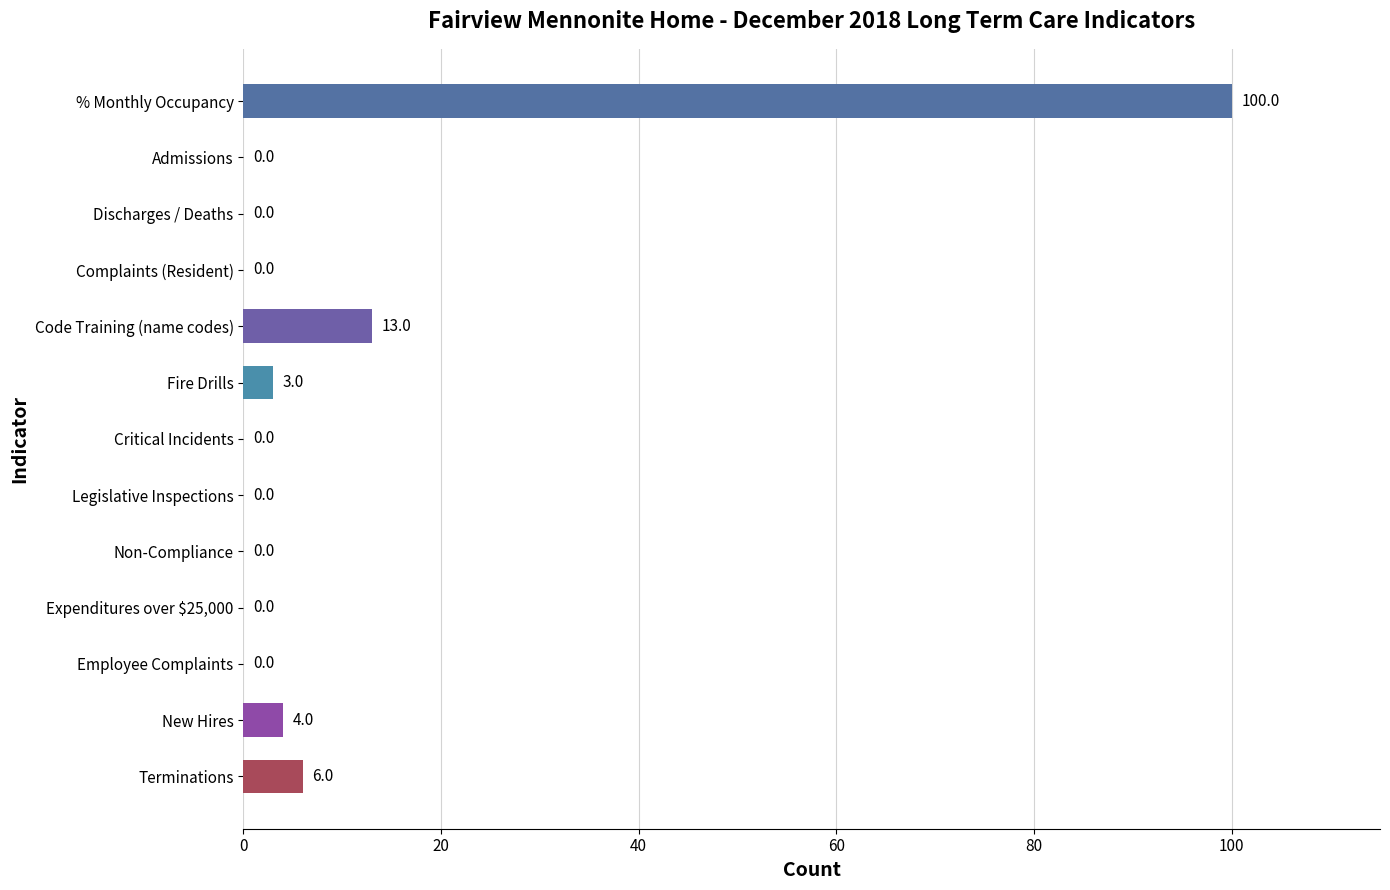

Are the bars horizontal?

Yes